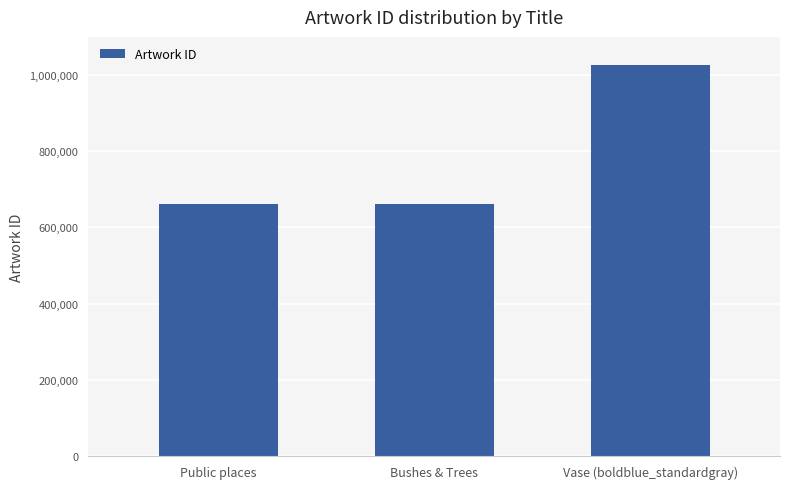

What is the value of the 2nd bar from the left?

662004